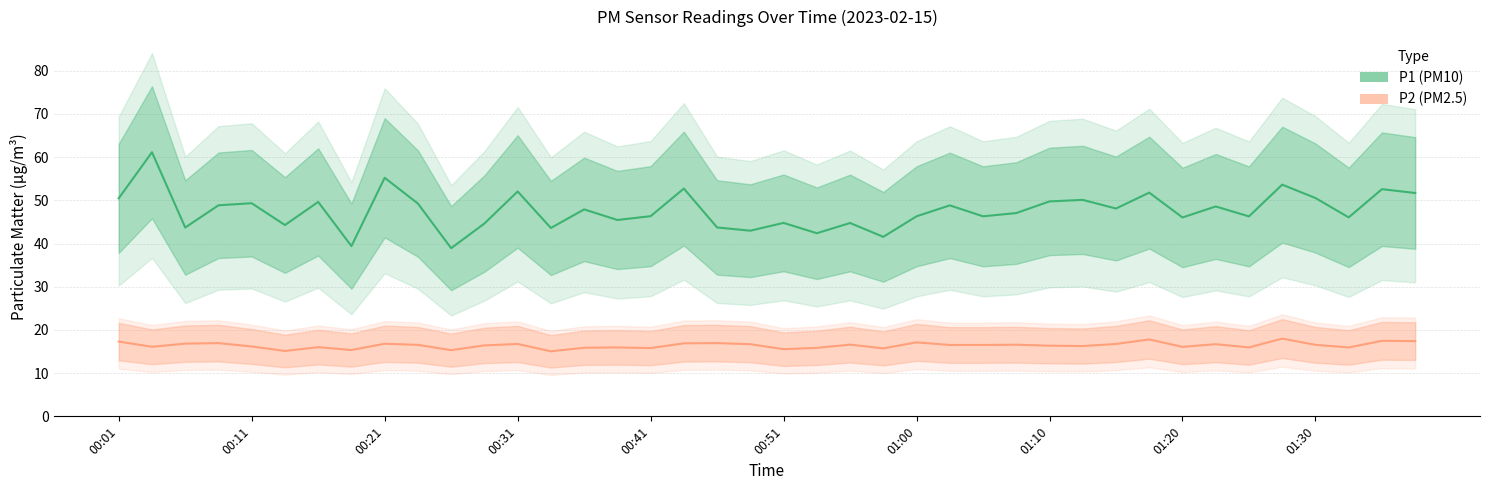

True or false: P2 (PM2.5) and P1 (PM10) intersect in this chart.

False